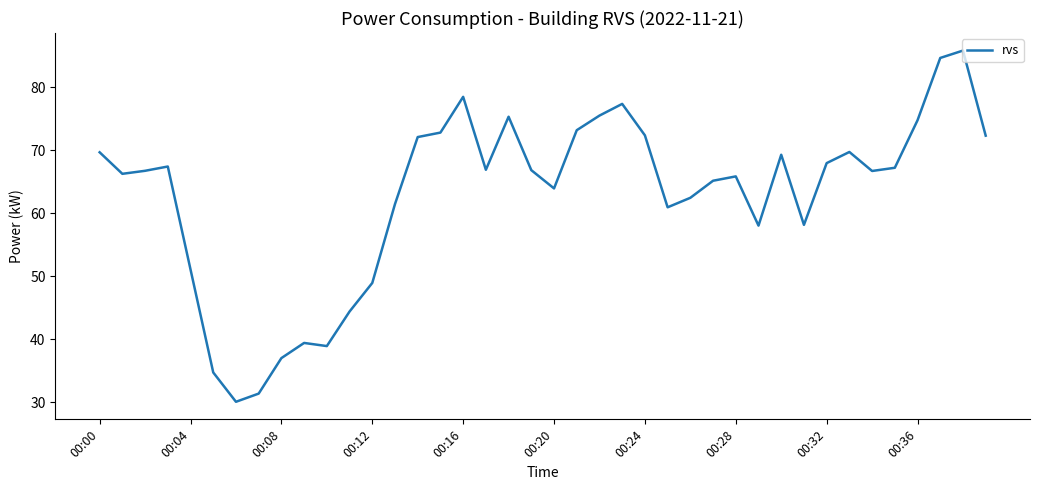

What is the smallest value displayed?

30.0